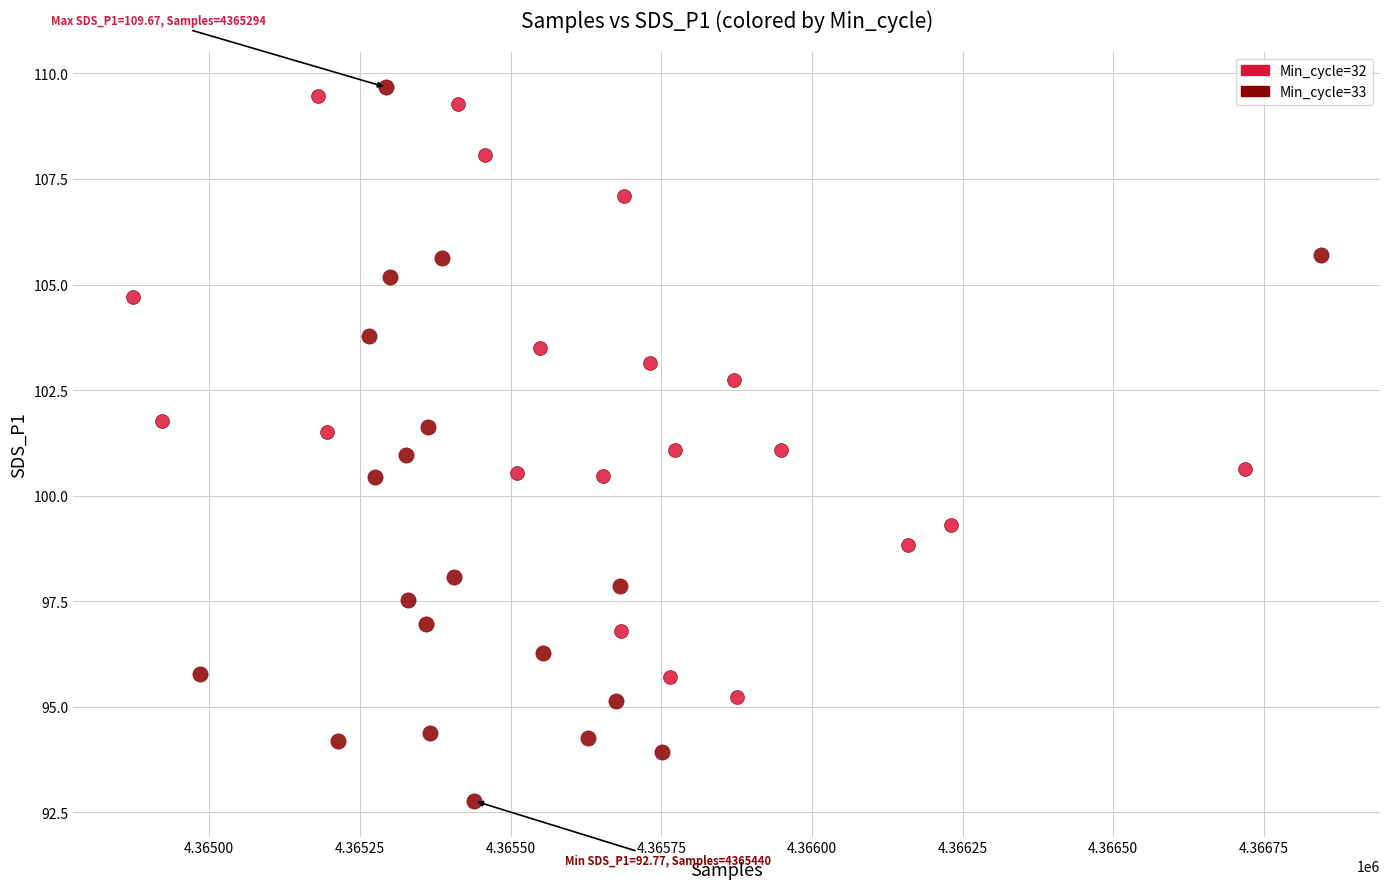

Which series reaches the minimum Y coordinate?

Min_cycle=33